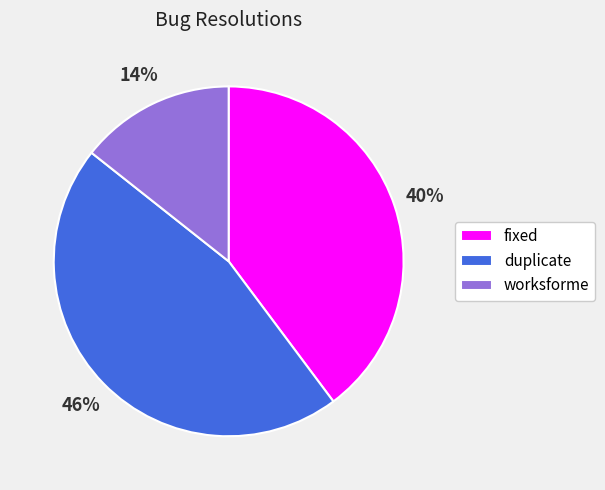

Which has a higher value, worksforme or duplicate?

duplicate